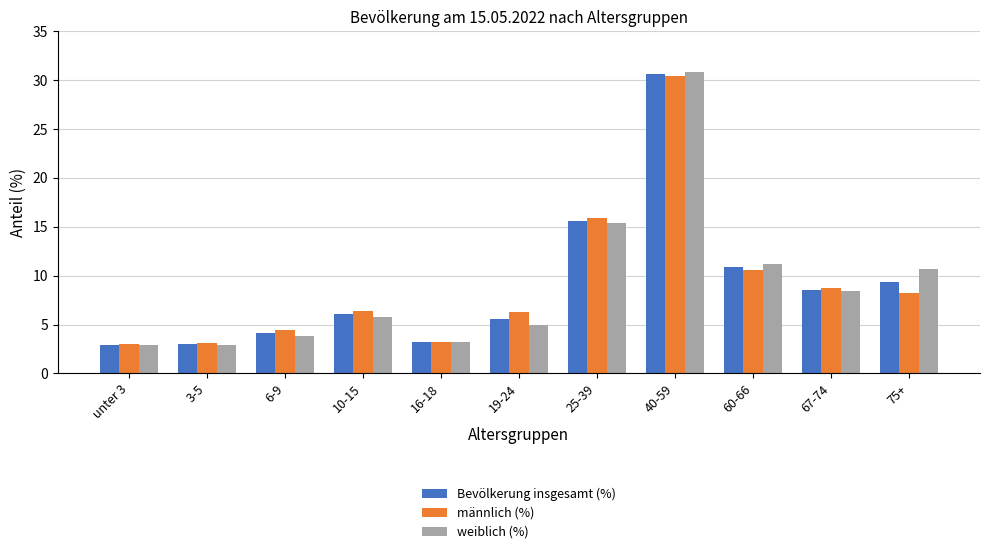

True or false: weiblich (%) has a value of 6.6 at 75+.

False